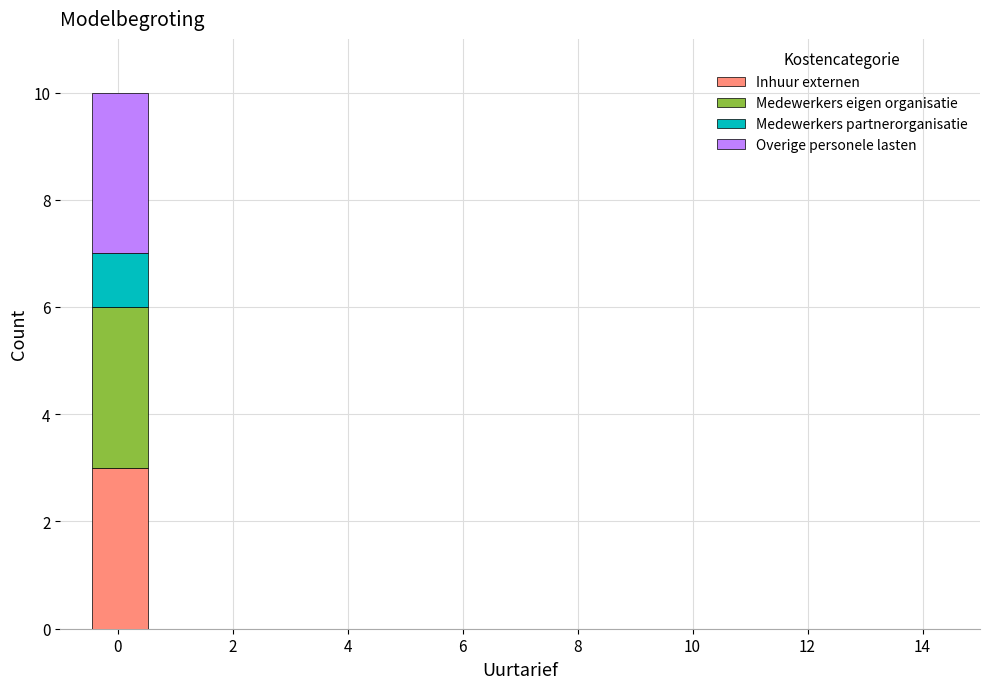

Which range on the x-axis has the tallest stacked bar (by total height)?

-0.4 to 0.6